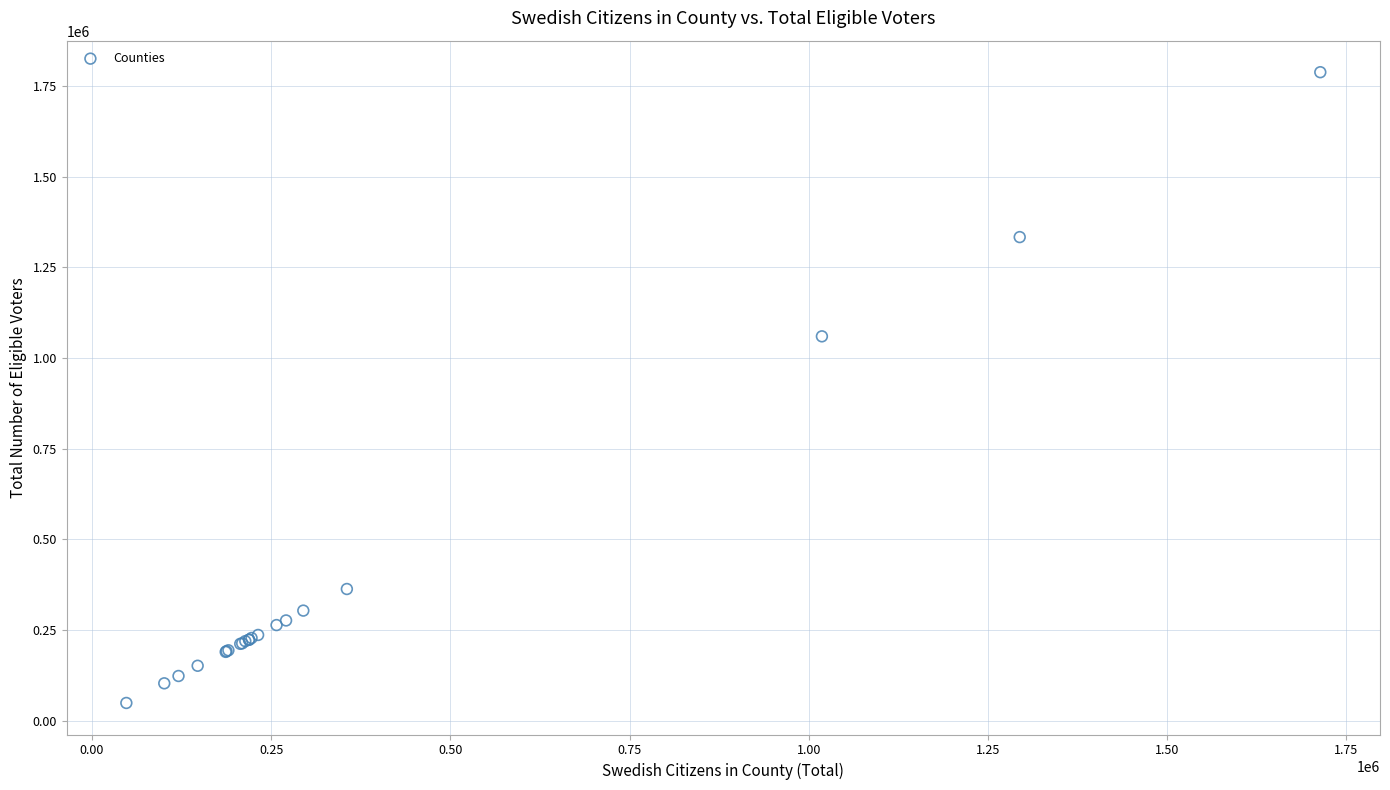

What Y value in the scatter plot is closest to 918438?

1059754